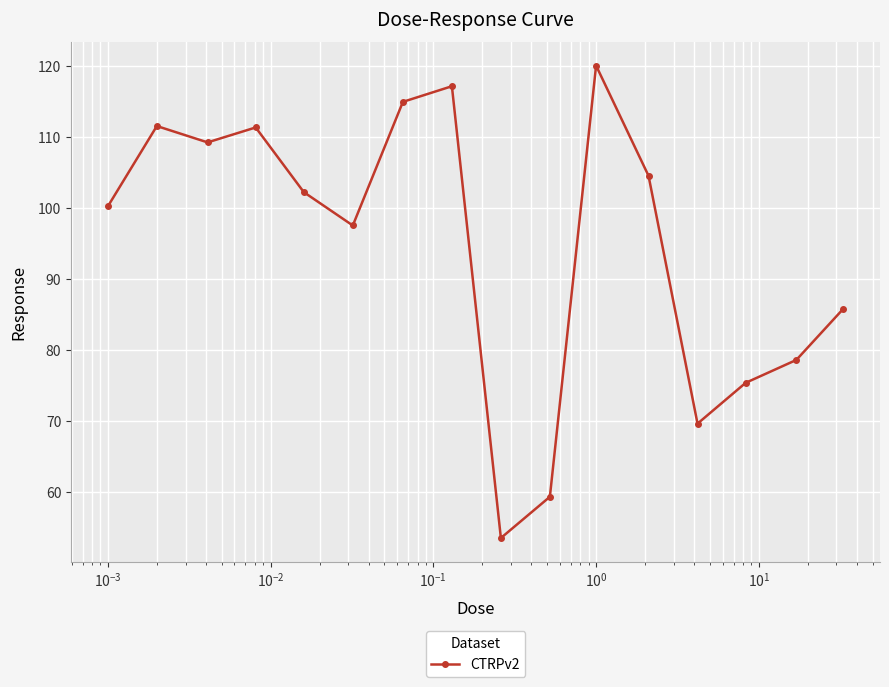

How many points are lower than both their immediate neighbors (excluding endpoints)?

4